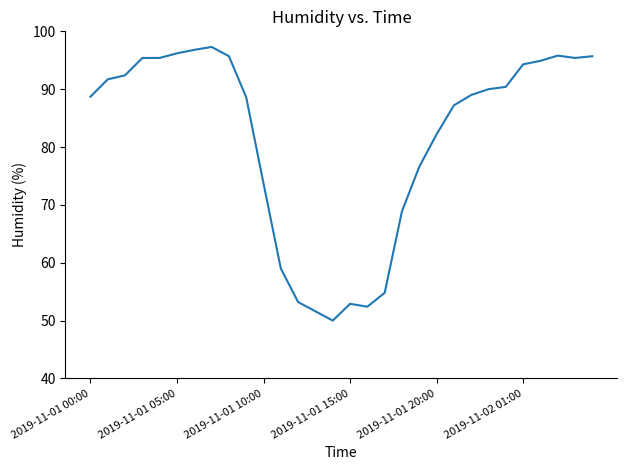

What is the difference between the maximum and minimum values?

47.3